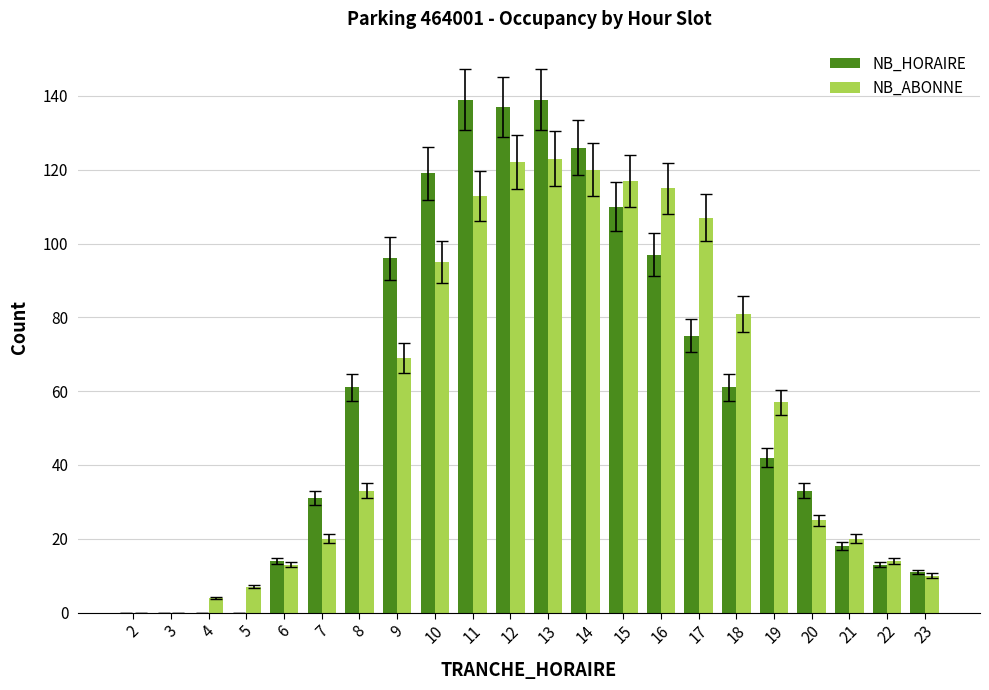

What is the greatest value displayed?

139